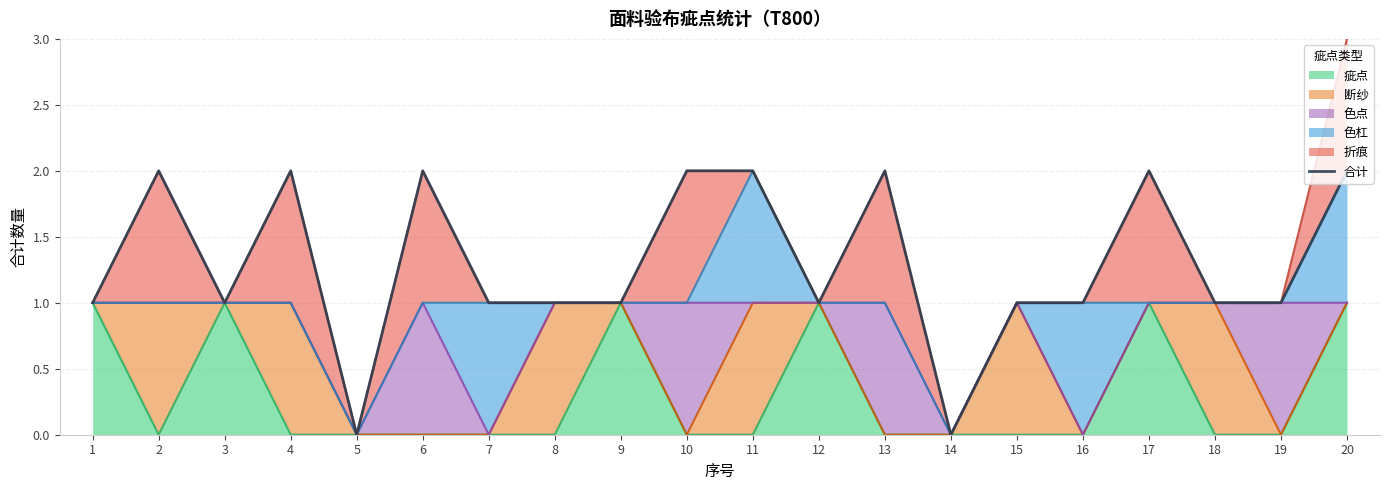

How many lines are shown in the chart?

1